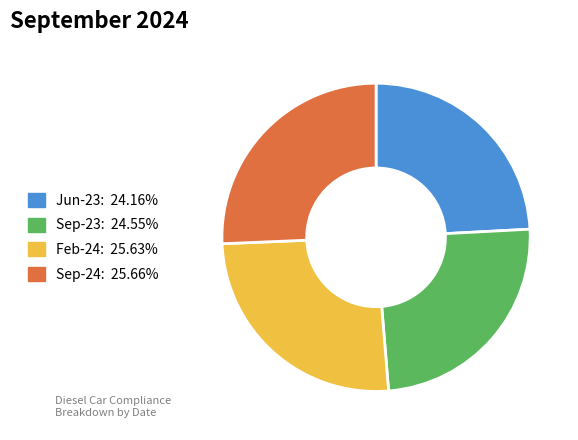

Is there any slice that represents more than half of the pie?

No